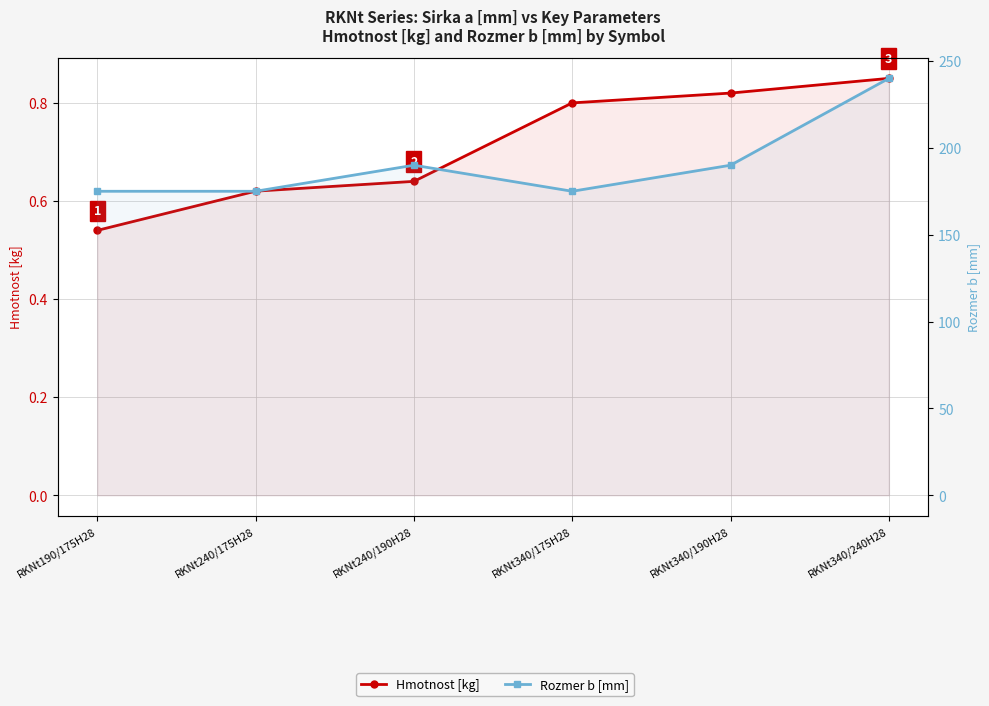

True or false: Hmotnost [kg] has more than 2 points higher than both neighbors.

False